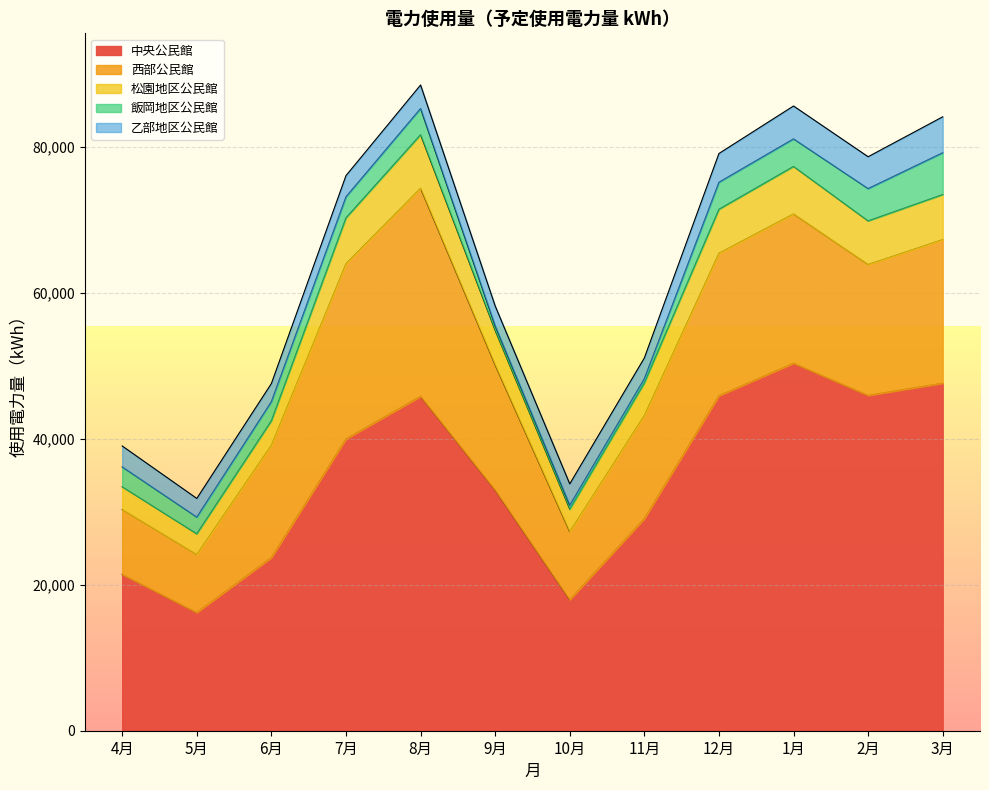

Rank the series at 12月 from highest to lowest value.

中央公民館, 西部公民館, 松園地区公民館, 乙部地区公民館, 飯岡地区公民館